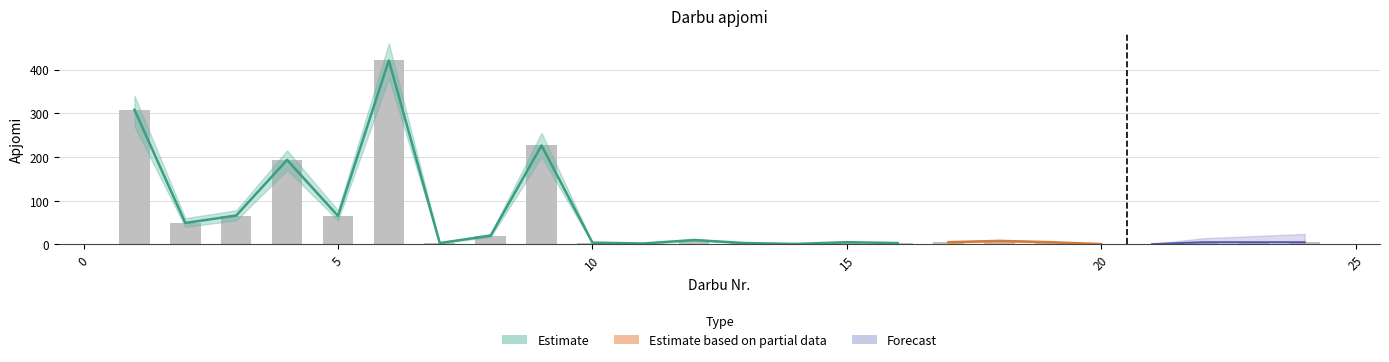

What is the minimum value shown in the chart?

0.5